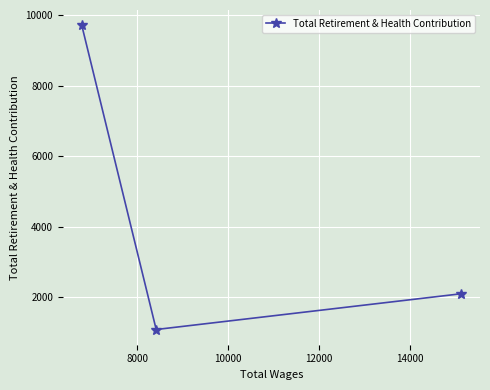

What is the maximum value shown in the chart?

9723